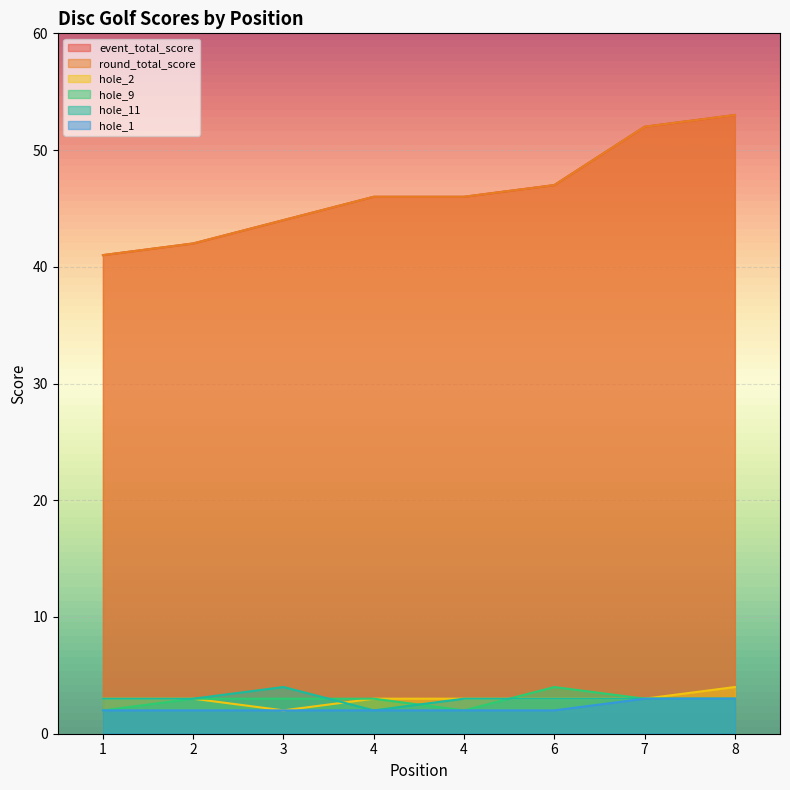

Is it true that hole_1 equals 3 at 4?

False